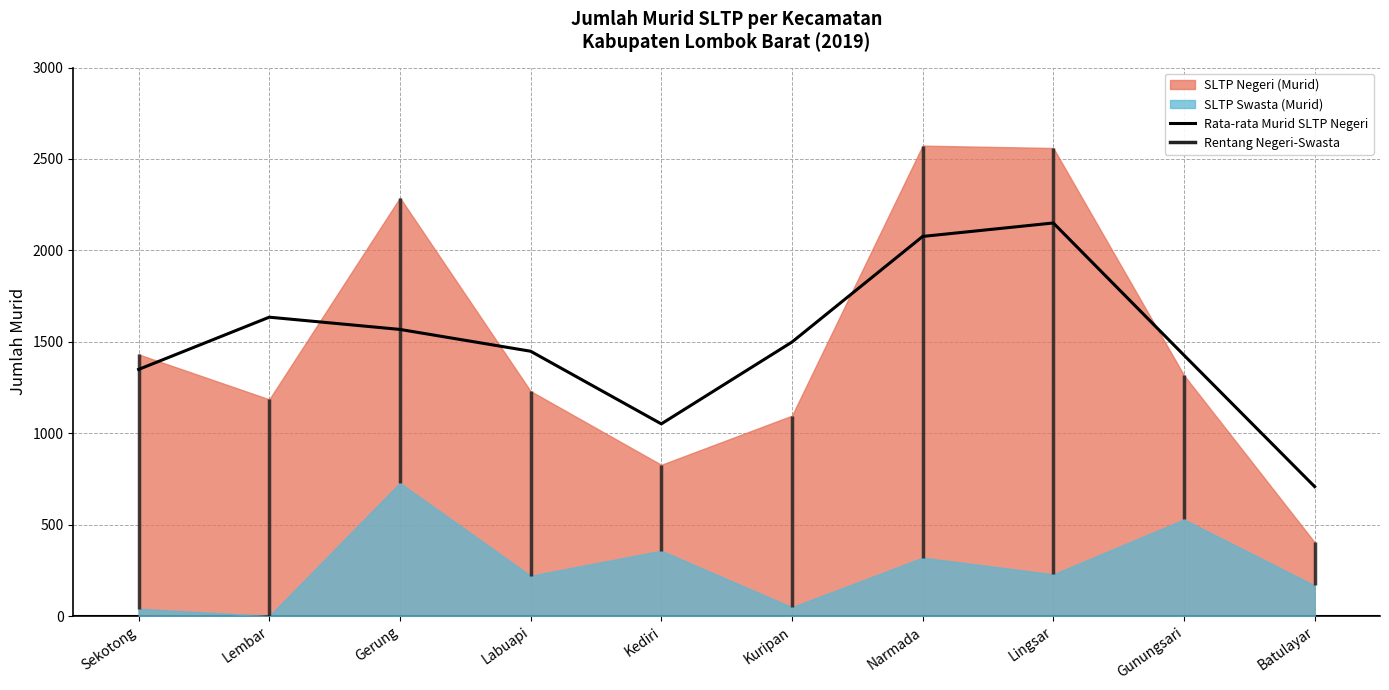

What position from the left is Labuapi?

4